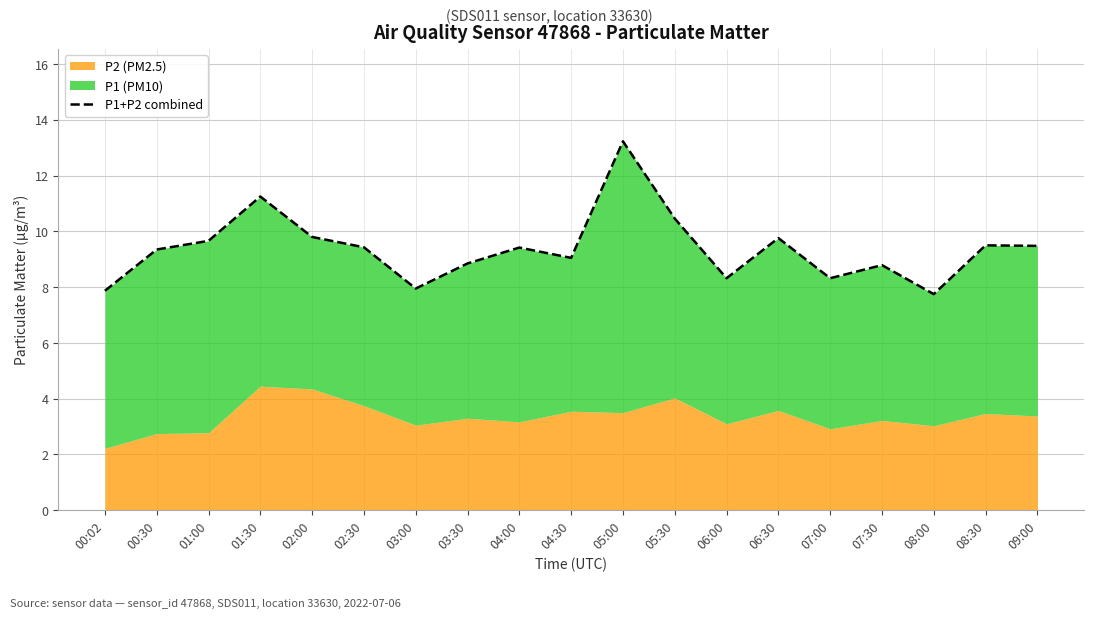

True or false: the data shows 16.4 at 05:30.

False